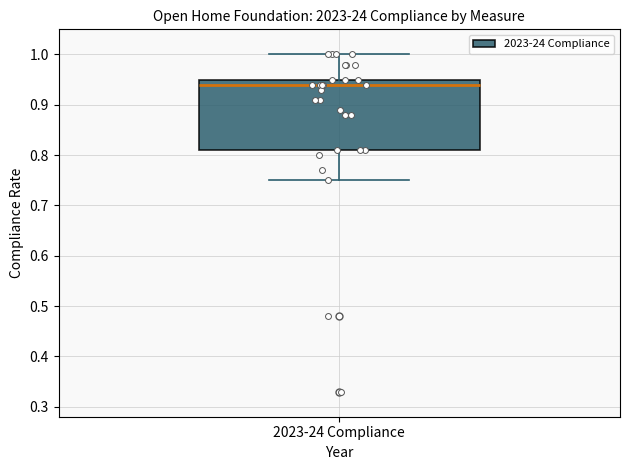

Where is the upper edge of the box for 2023-24 Compliance on the y-axis? The values are not printed on the chart, so give them approximately, as read against the axis.

0.95